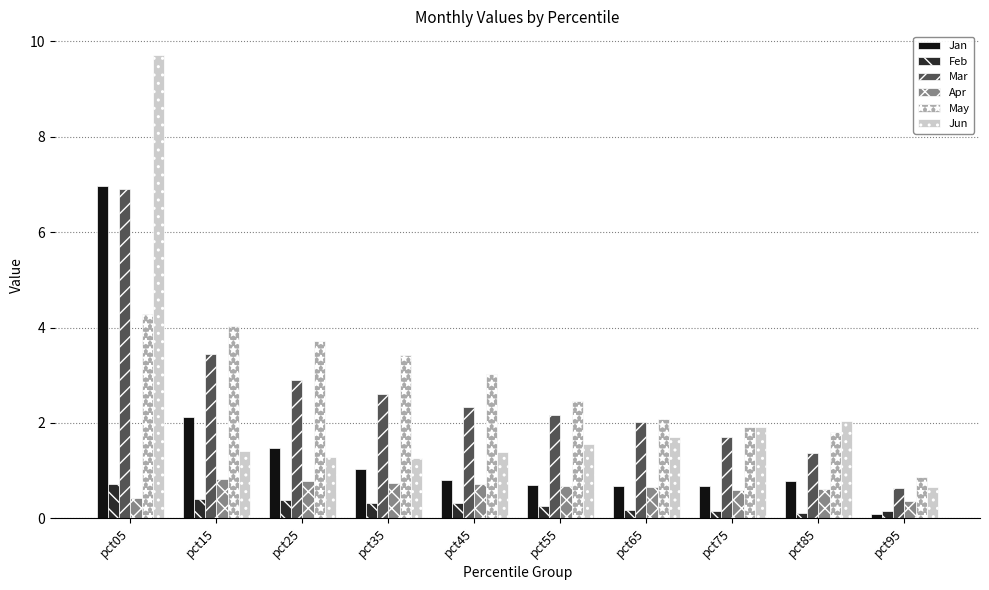

What is the greatest value displayed?

9.7